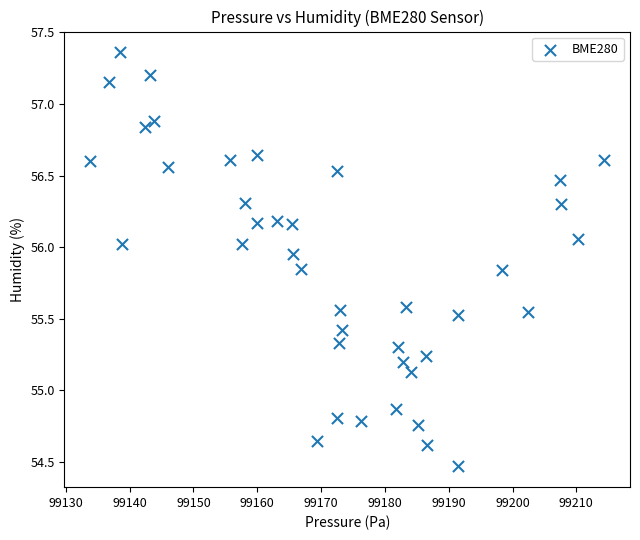

What is the range of Y values (max minus min)?

2.9